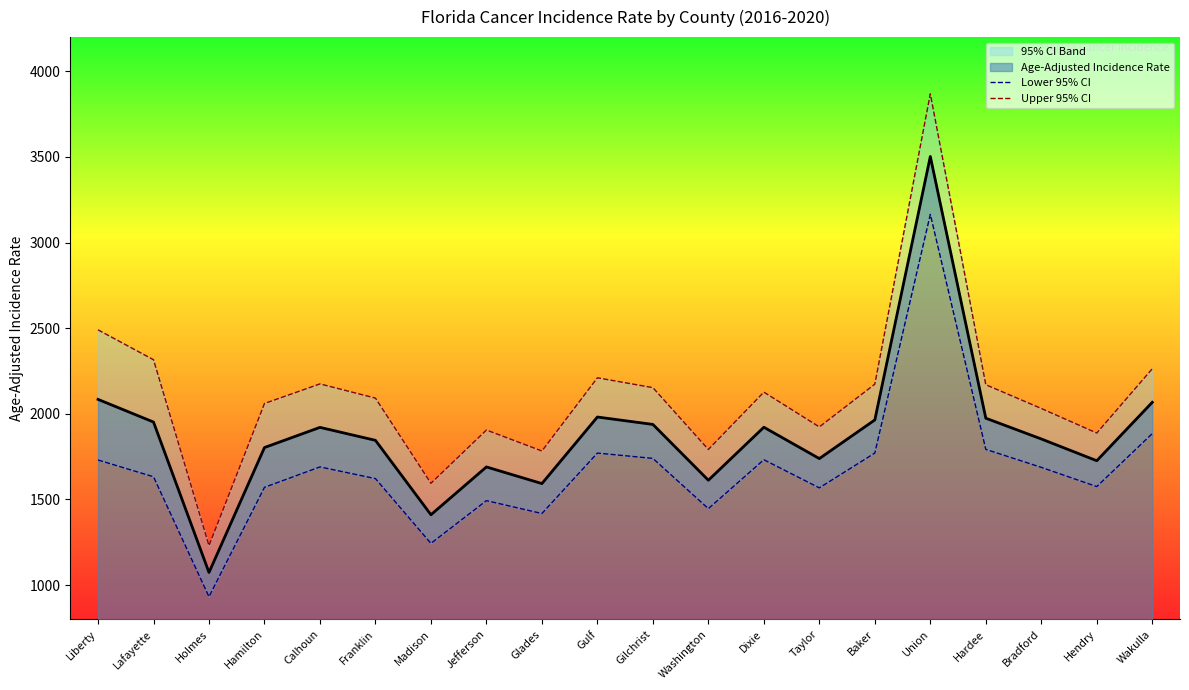

At which category does the chart reach its minimum across all series?

Holmes